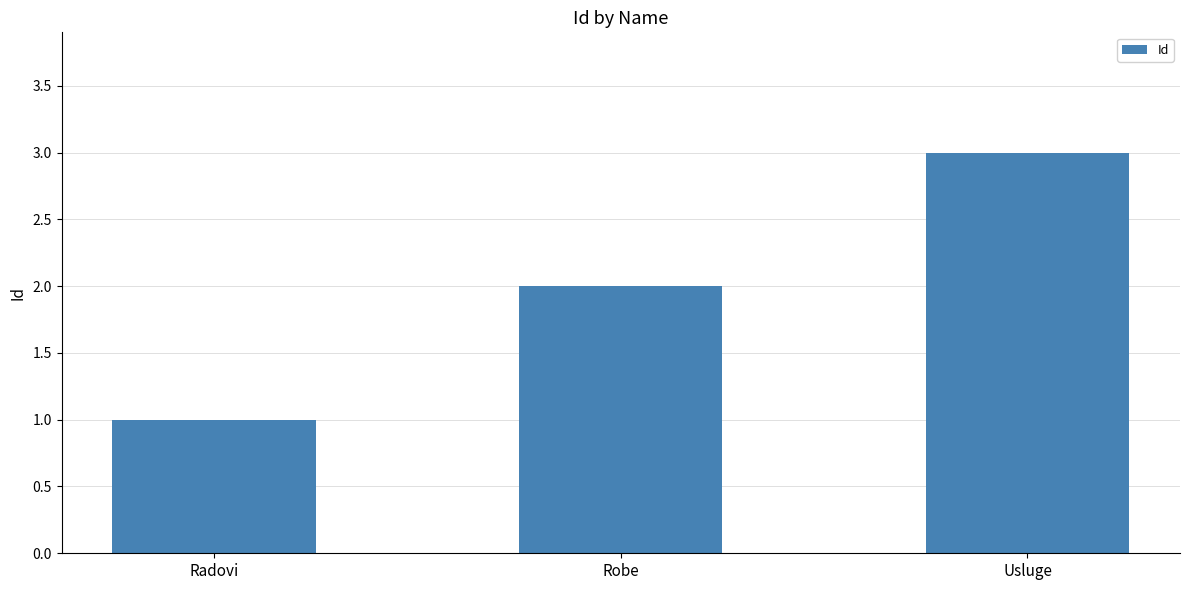

True or false: the data shows 0 at Radovi.

False